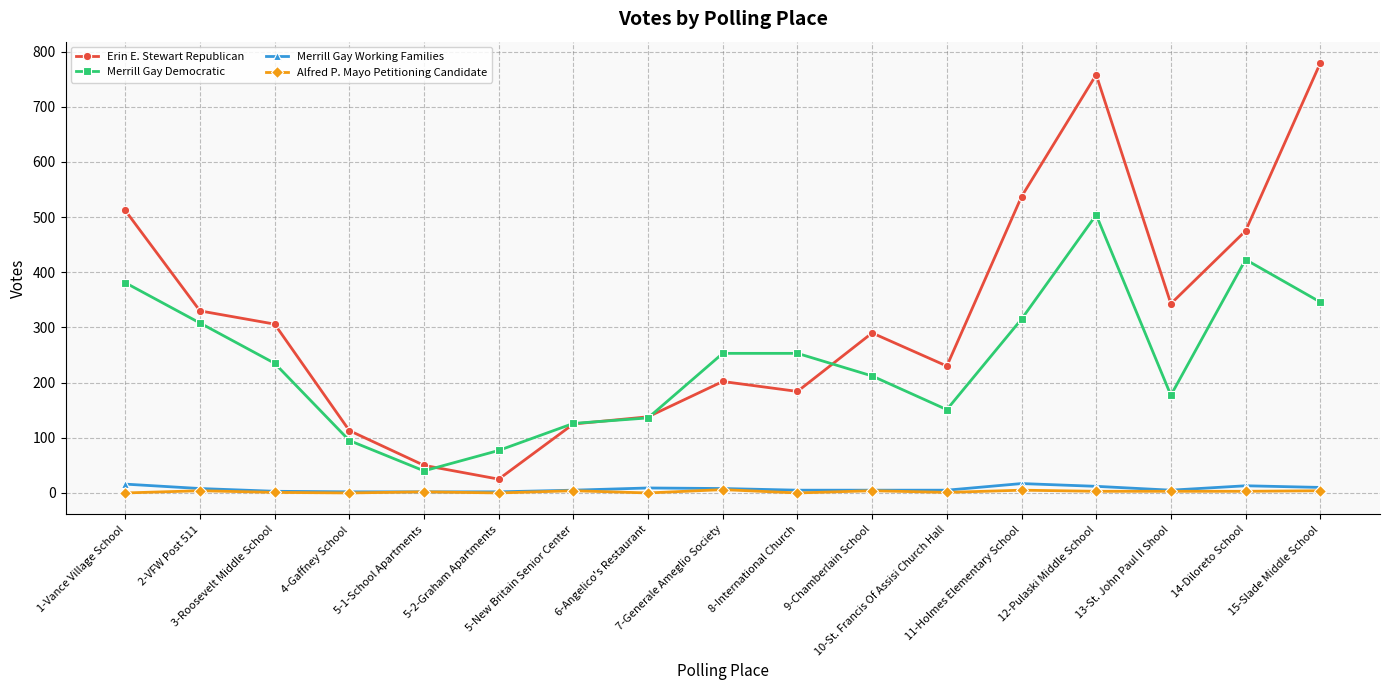

Count the number of categories in the chart.

17